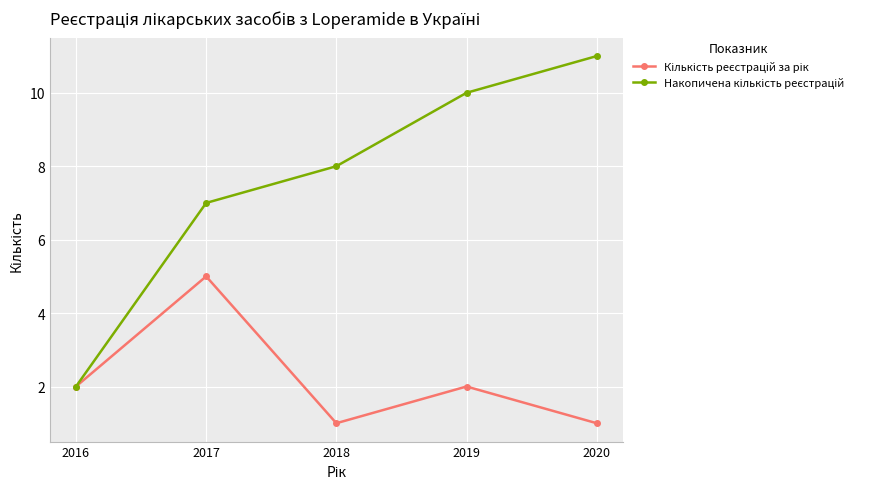

What is the total value across all series at 2017?

12